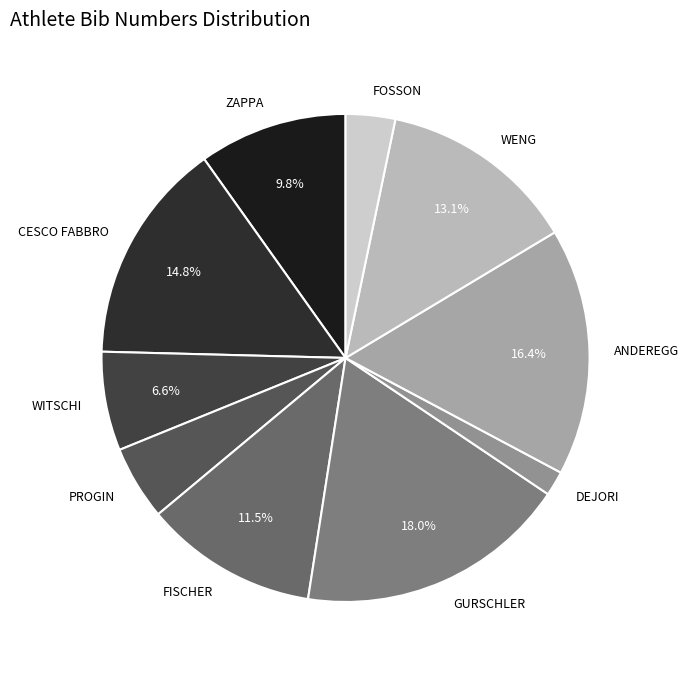

What percentage is NOT represented by ZAPPA?

90.2%